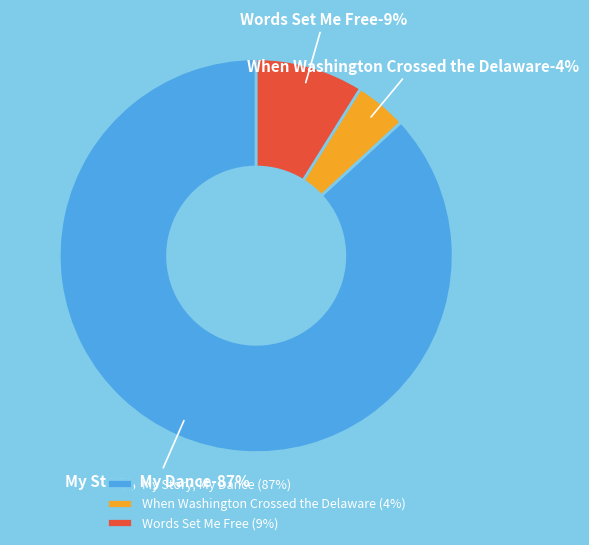

How much of the chart is everything except When Washington Crossed the Delaware?

95.7%